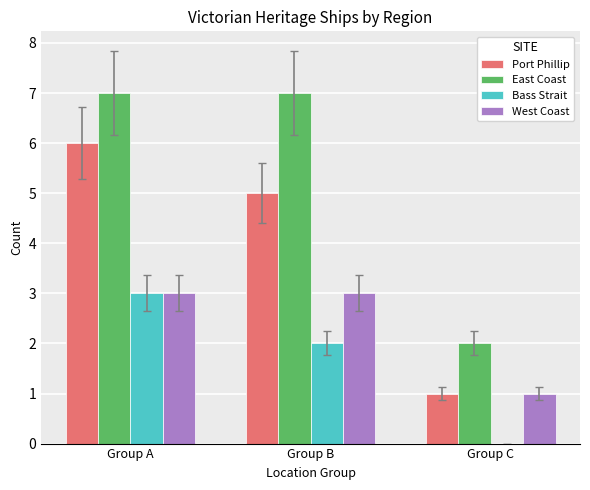

Read the West Coast value at Group C.

1